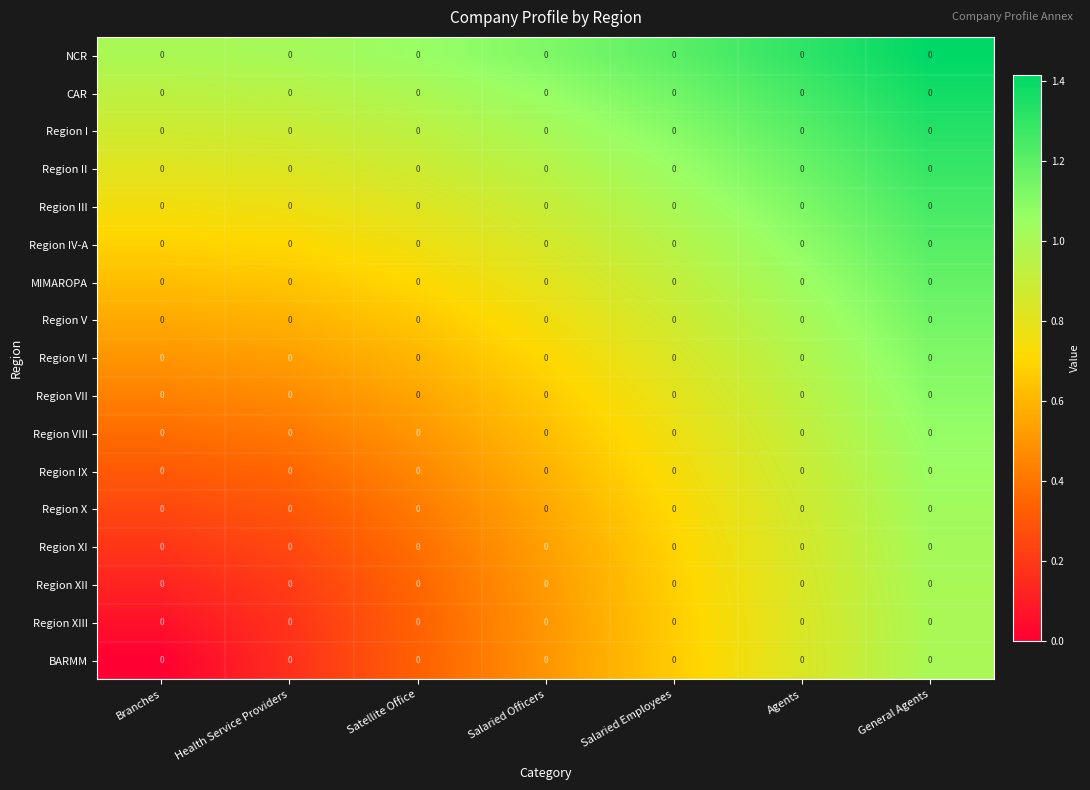

Is it true that Region IX equals 1.4 at General Agents?

False